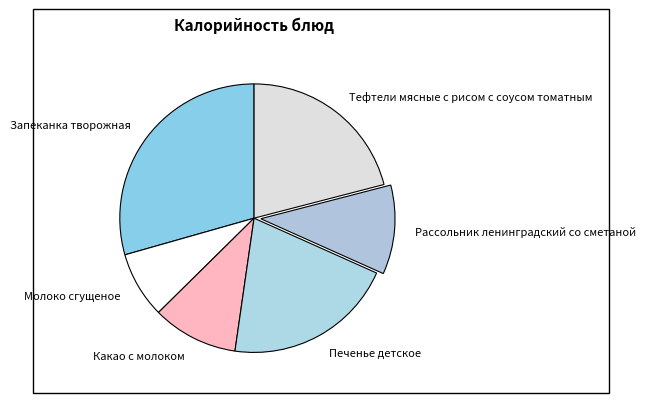

True or false: Запеканка творожная accounts for 29% of the total.

True